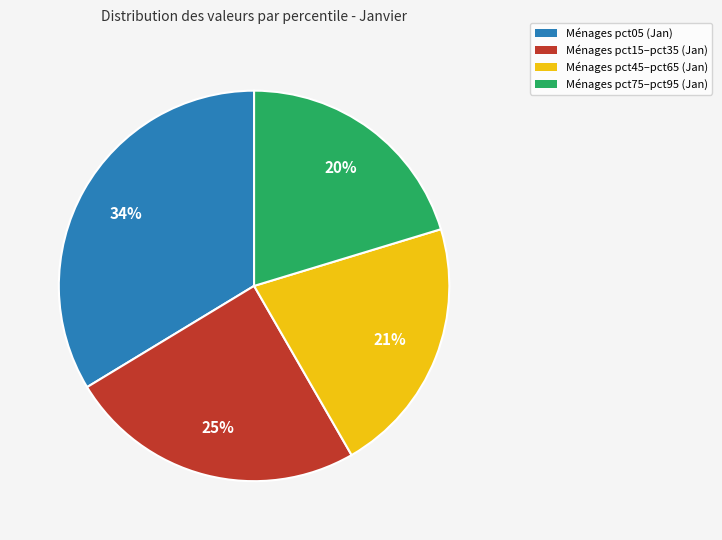

Does any single category account for the majority?

No